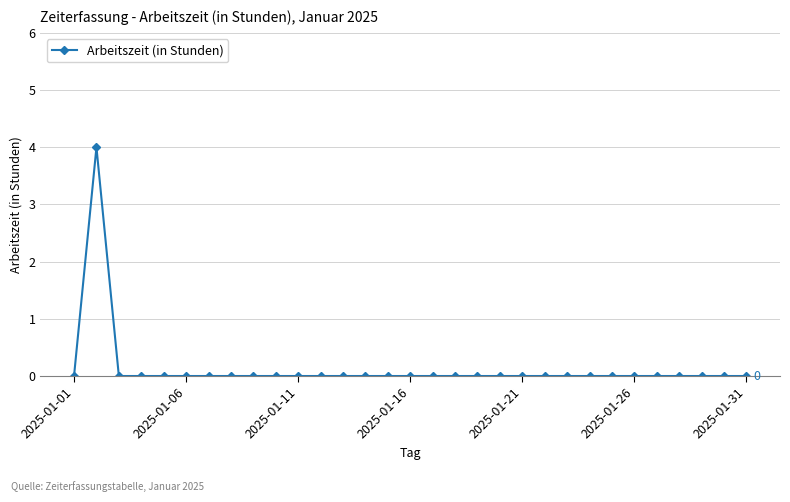

What is the maximum value shown in the chart?

4